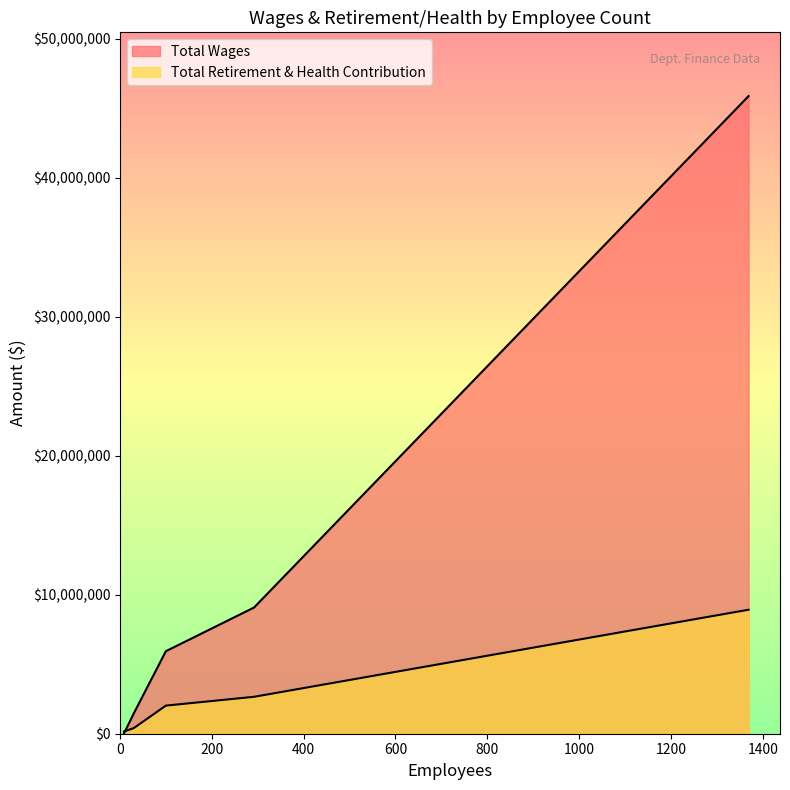

Is it true that Total Wages equals 2073011 at 30?

False